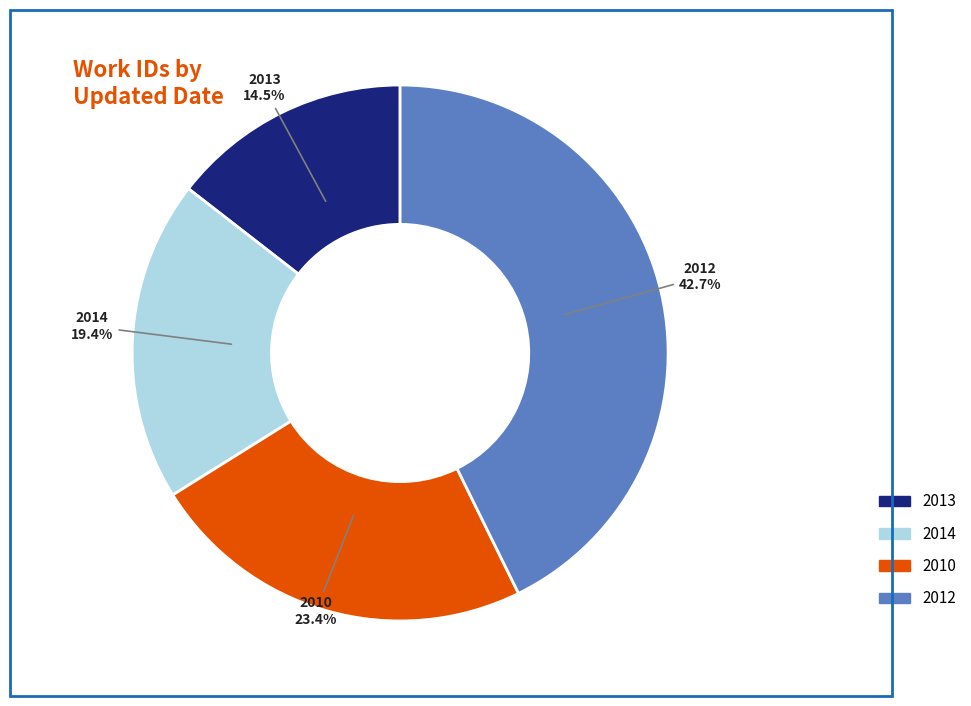

Is there any slice that represents more than half of the pie?

No